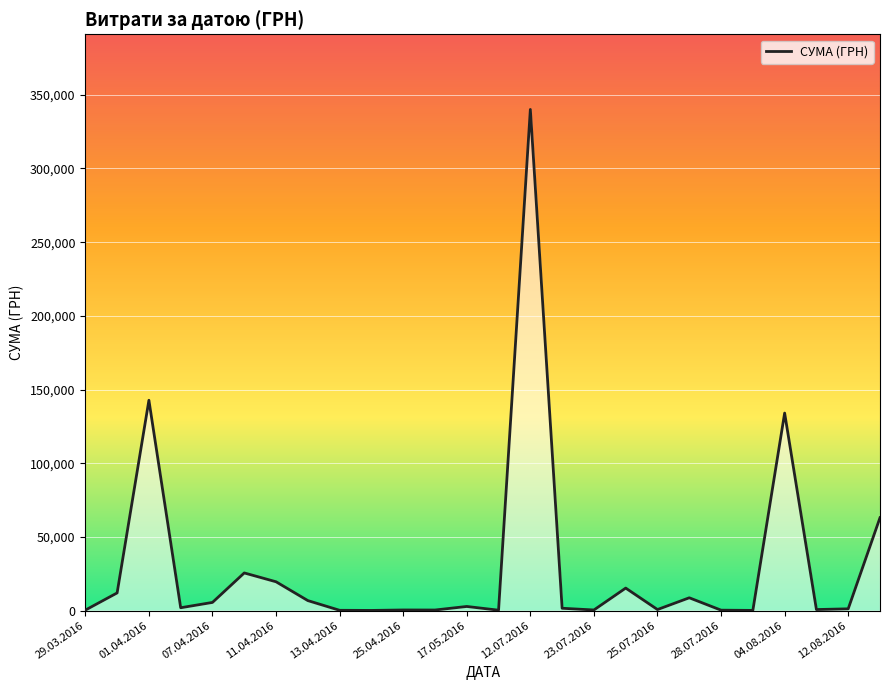

True or false: there are more than 0 points higher than both neighbors.

True